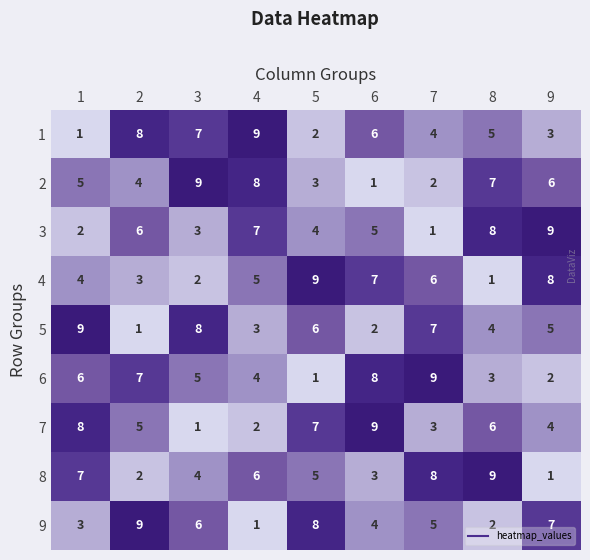

What is the sum of the 5 values at 4 and 2?

4